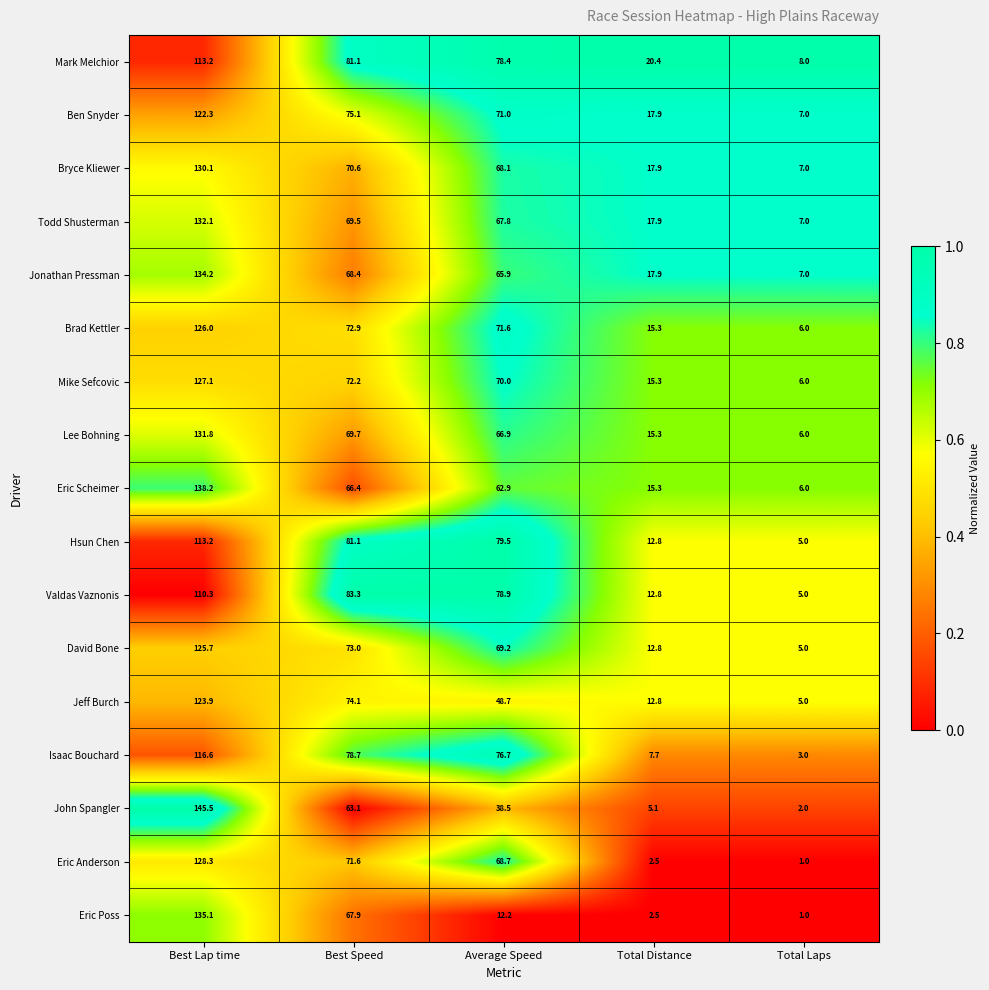

List the labels in order of Brad Kettler value, largest first.

Best Lap time, Best Speed, Average Speed, Total Distance, Total Laps